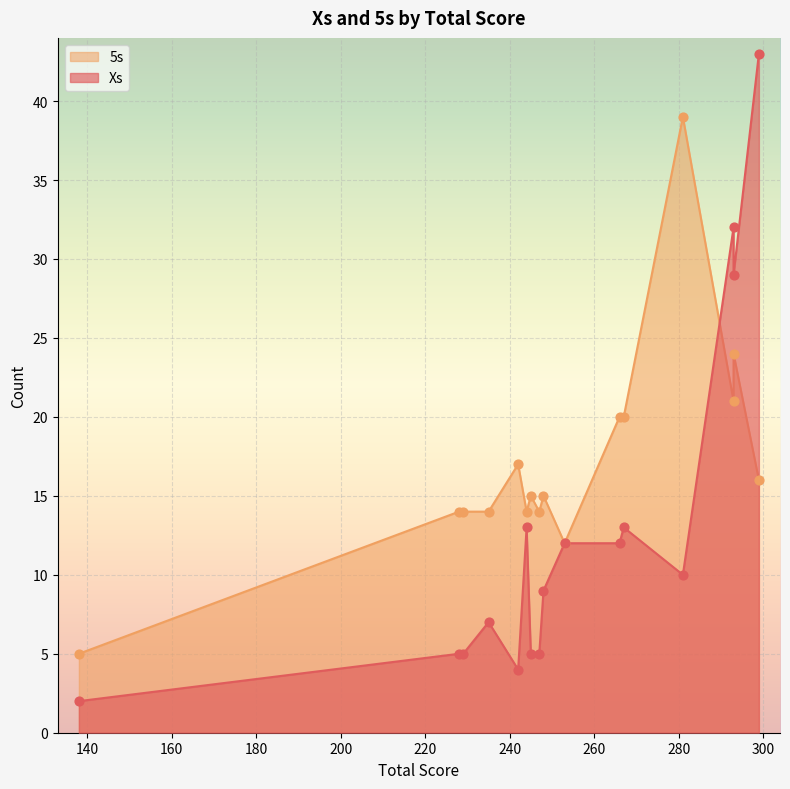

Which series contains the highest Y value?

Xs